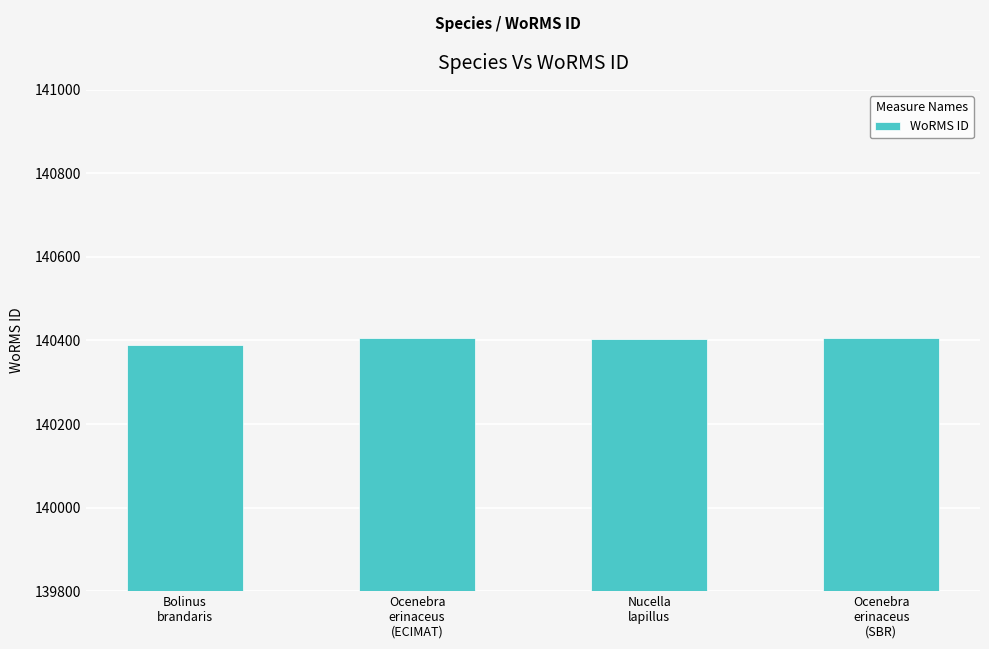

What is the smallest value displayed?

140389